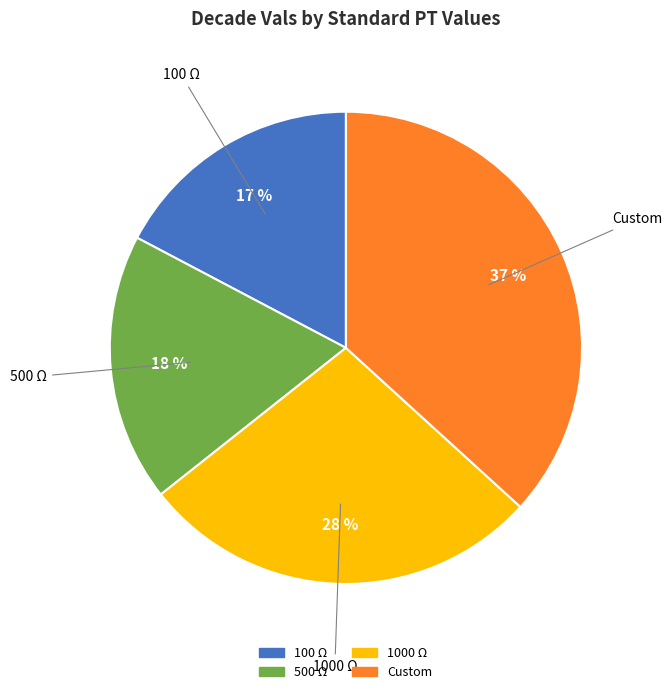

Combined, do 1000 Ω and 100 Ω account for over 50%?

No